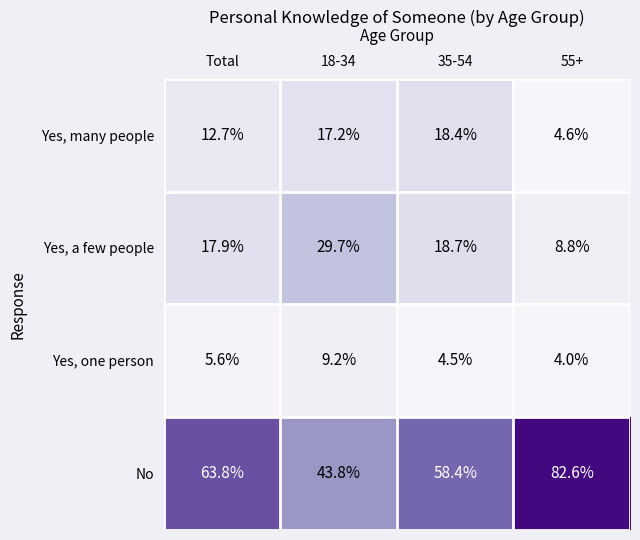

Which label corresponds to the largest value in the chart?

55+